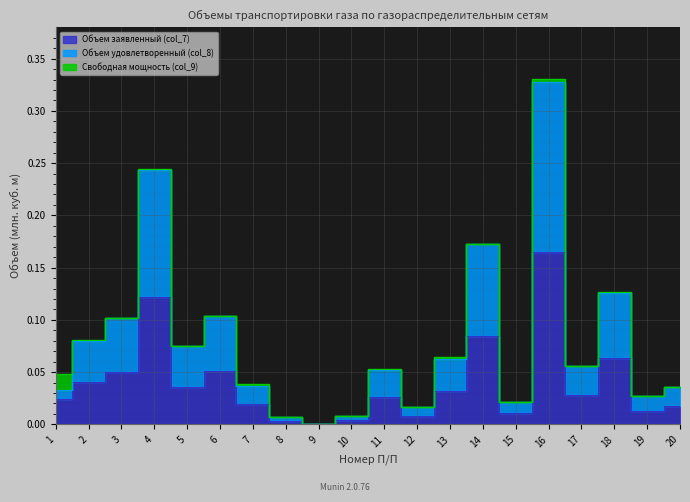

True or false: Объем заявленный (col_7) and Объем удовлетворенный (col_8) intersect in this chart.

False